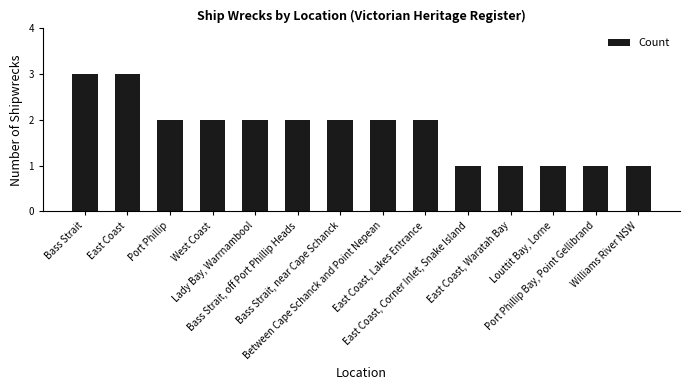

What is the change in value from Port Phillip to Louttit Bay, Lorne?

-1